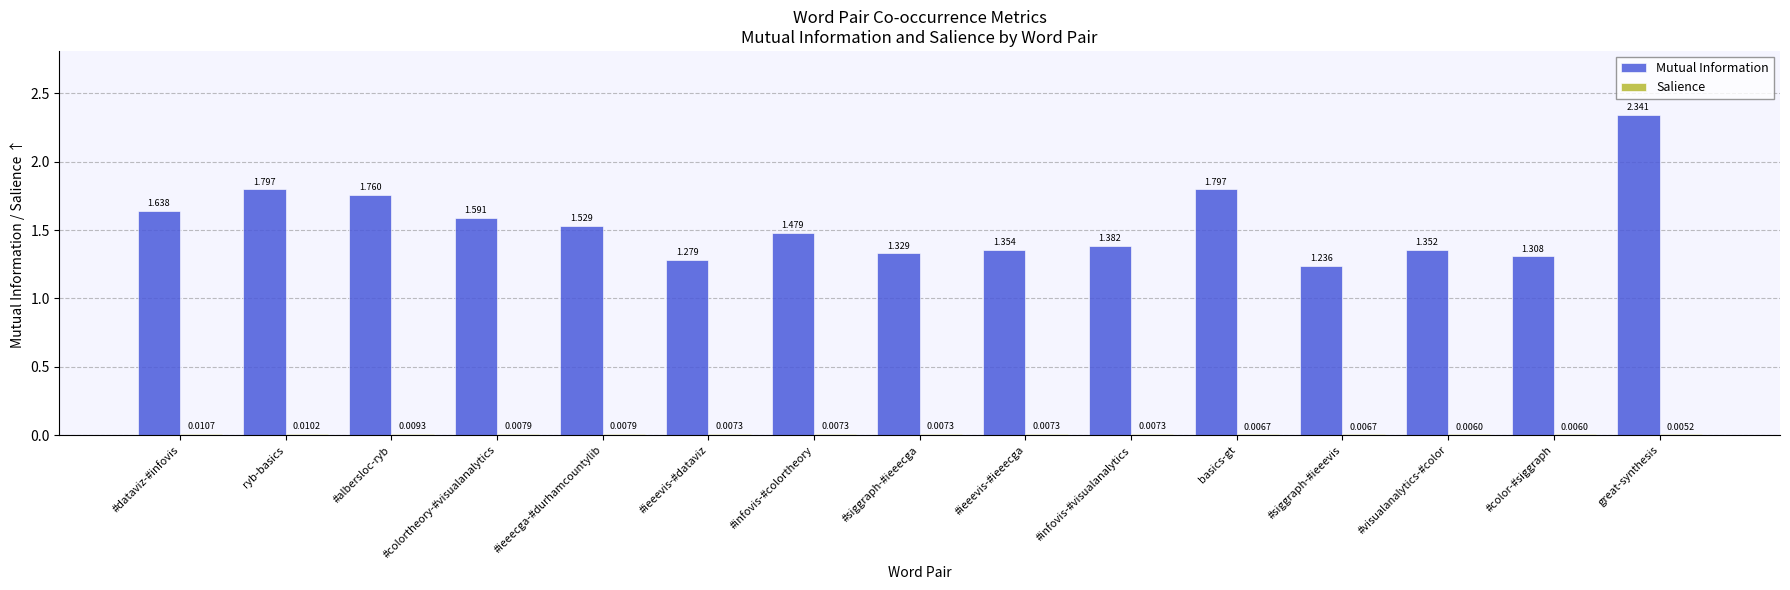

Is it true that Mutual Information equals 0.6 at #infovis-#colortheory?

False